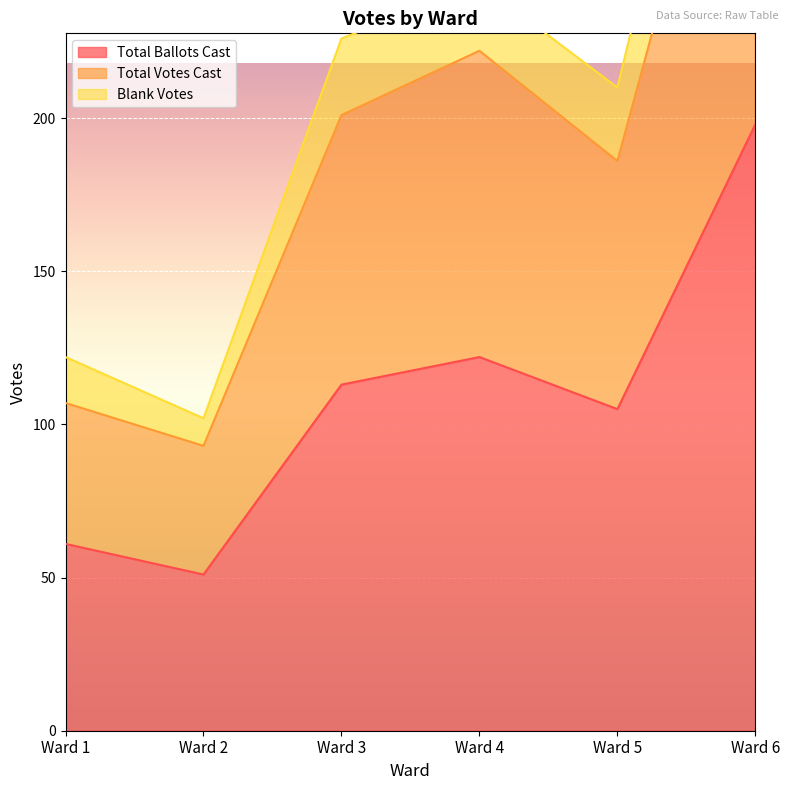

The value of Total Ballots Cast at Ward 2 is 51. True or false?

True